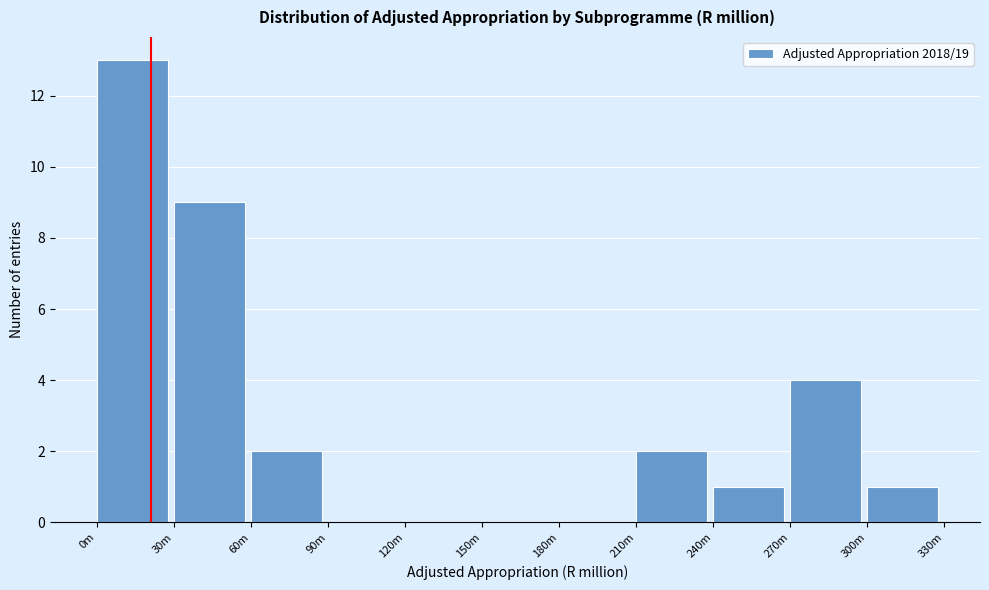

Reading left to right, list all the values displayed in this chart.

0m=13	30m=9	60m=2	90m=0	120m=0	150m=0	180m=0	210m=2	240m=1	270m=4	300m=1